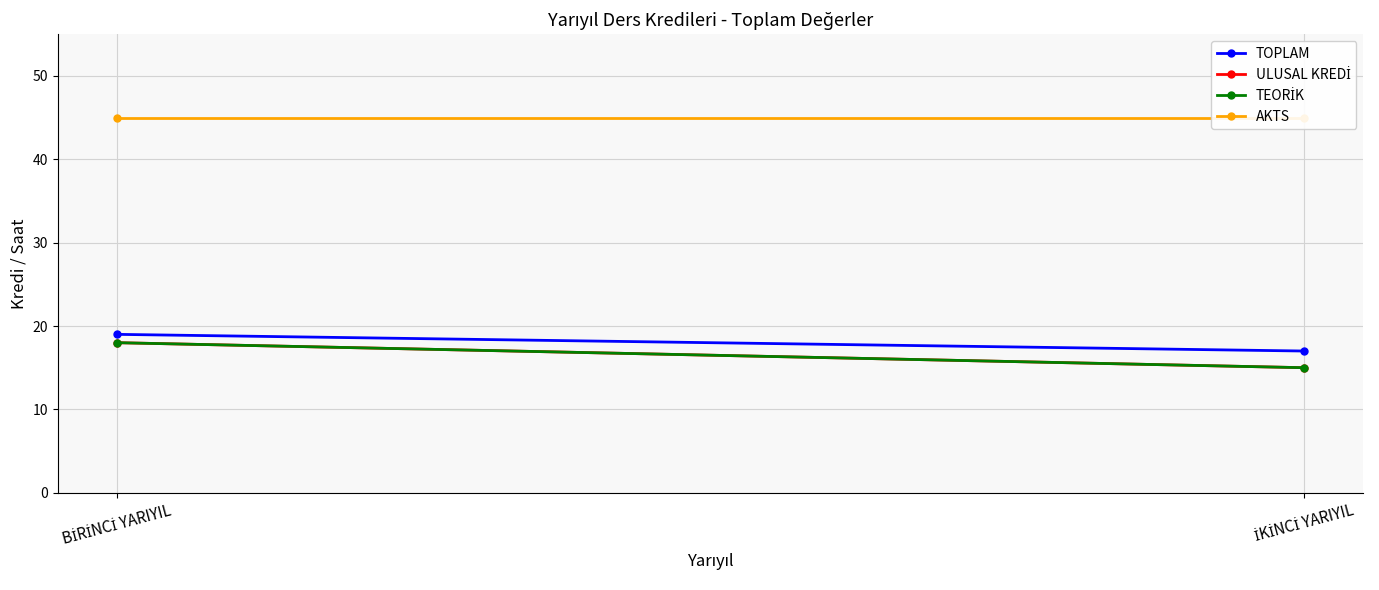

What is the difference between the ULUSAL KREDİ values at İKİNCİ YARIYIL and BİRİNCİ YARIYIL?

3